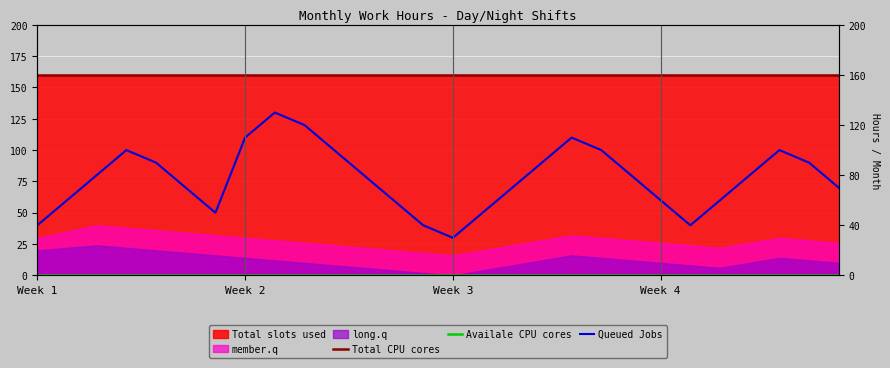

Which series has the widest spread of values?

Queued Jobs